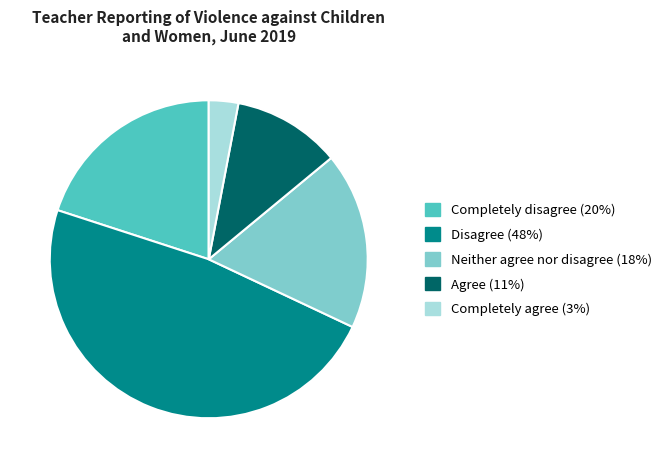

True or false: Agree accounts for 11% of the total.

True